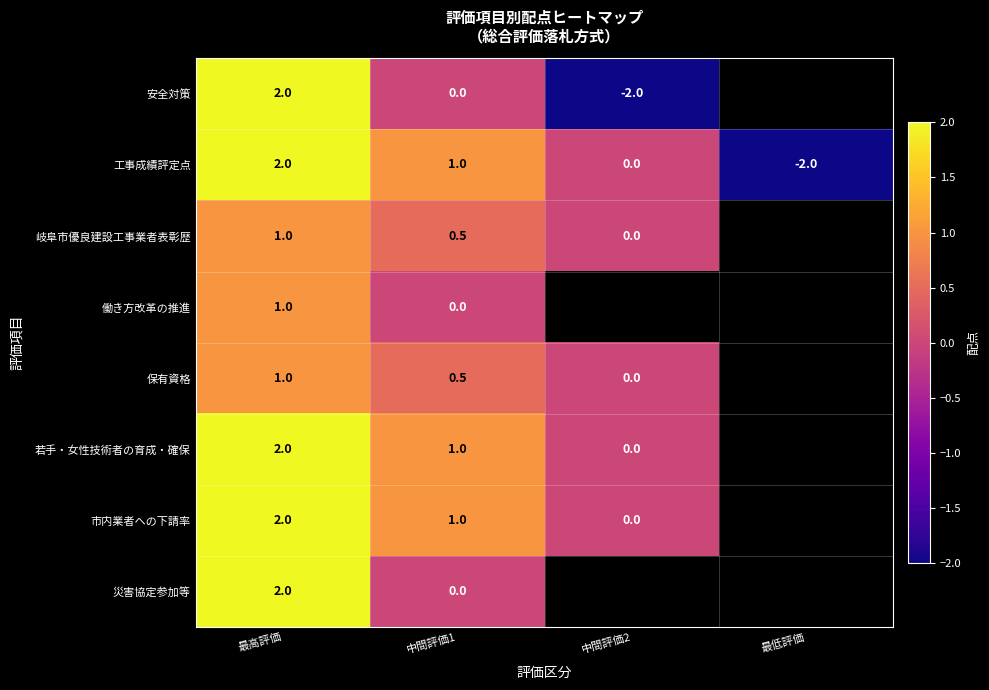

What is the spread (max minus min) of values at 最高評価?

1.0